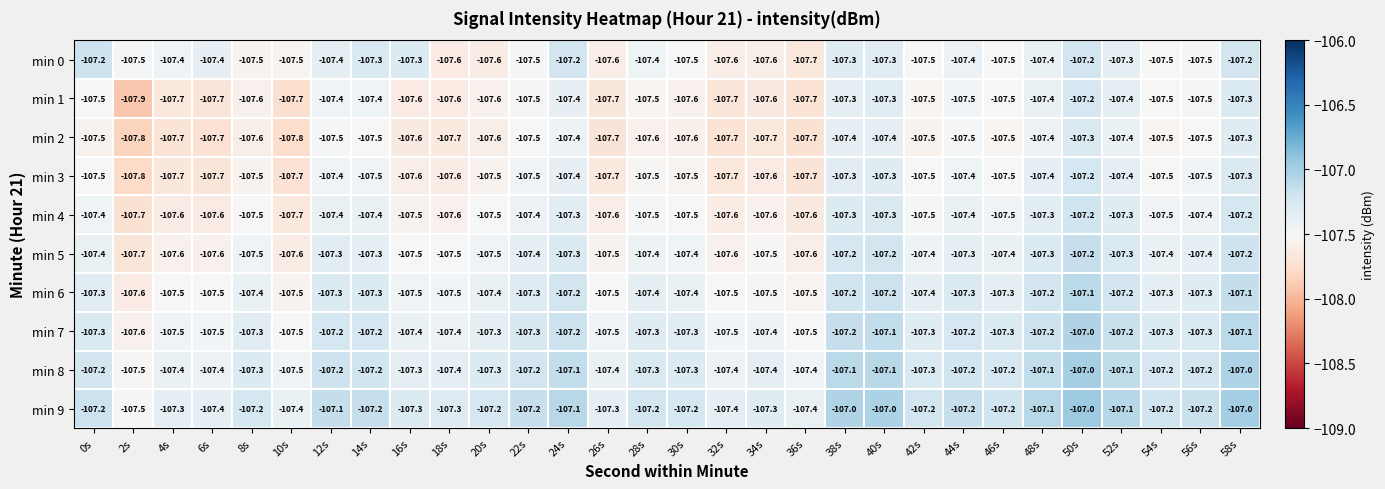

What is the total value across all series at 44s?

-1073.4